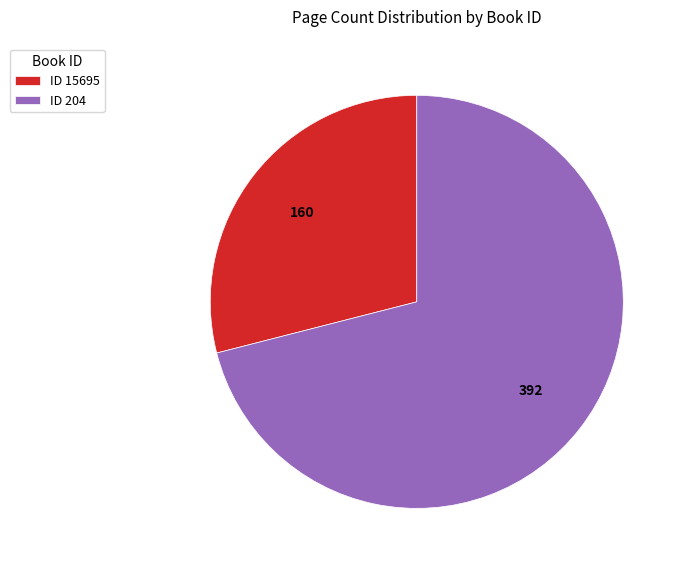

Rank the categories by value from highest to lowest.

ID 204, ID 15695